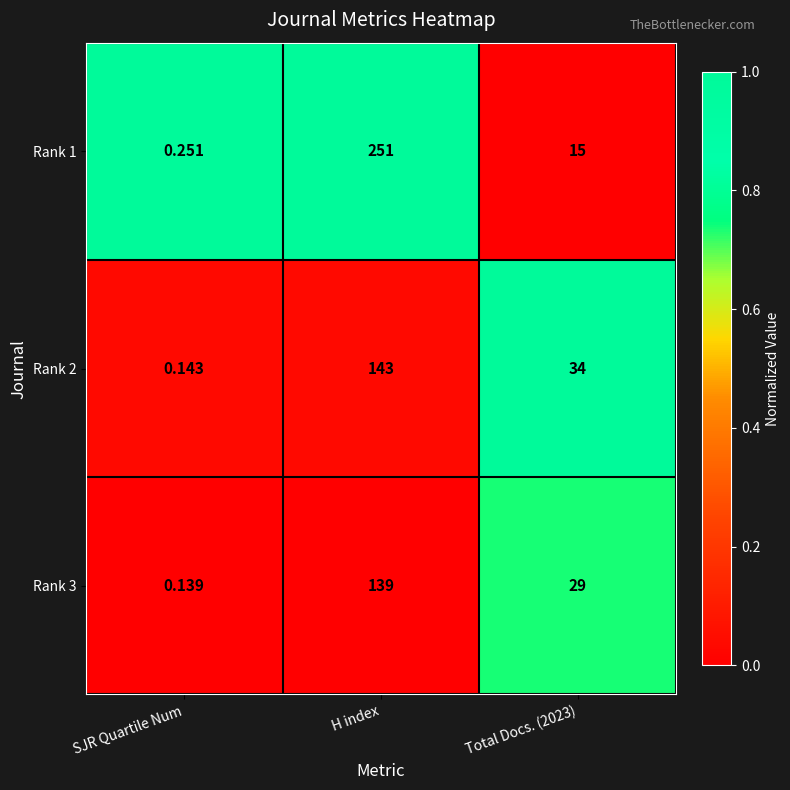

Is the value of Rank 1 at SJR Quartile Num greater than the value of Rank 3 at Total Docs. (2023)?

No